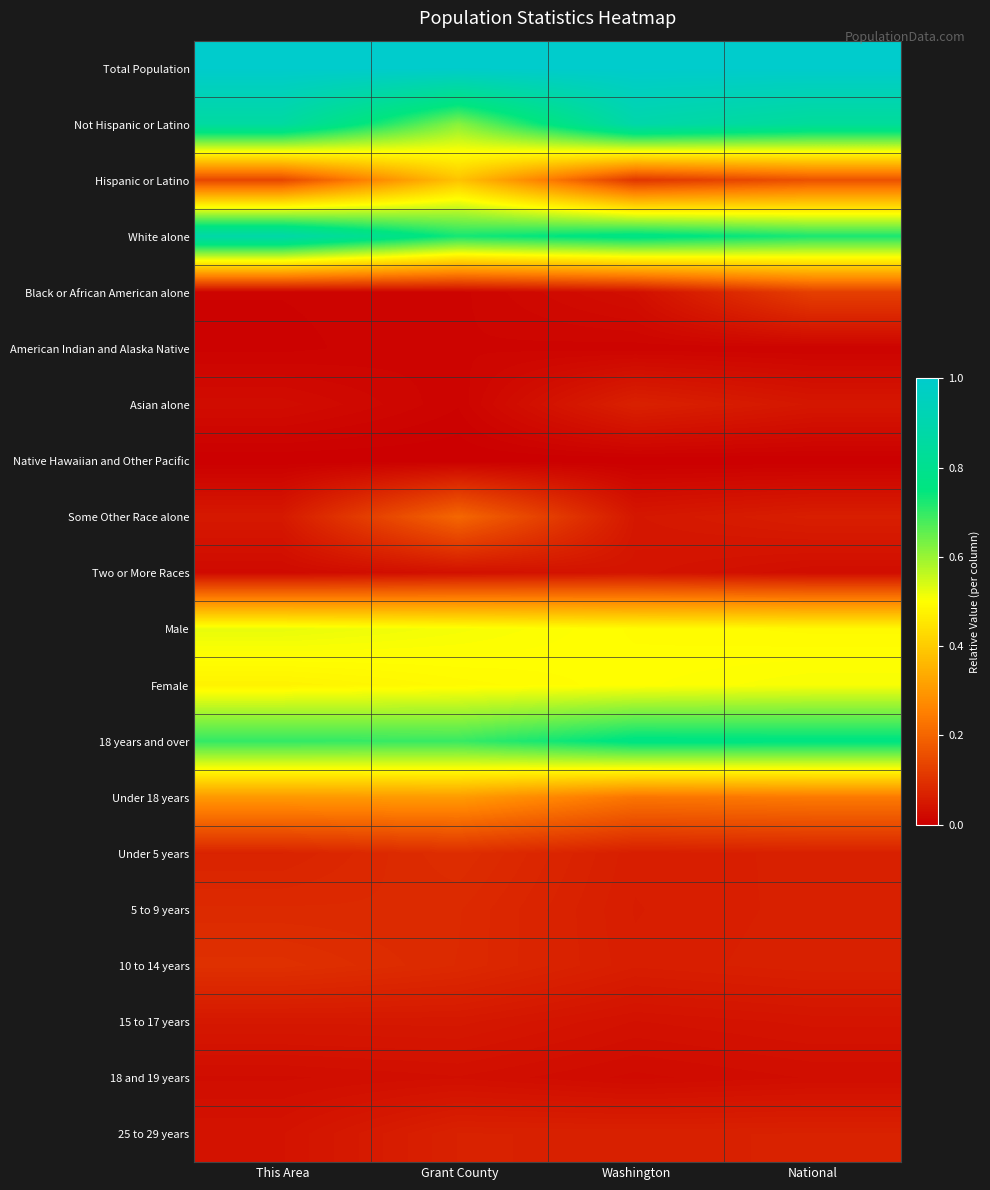

At which category is the sum across all series the highest?

Grant County